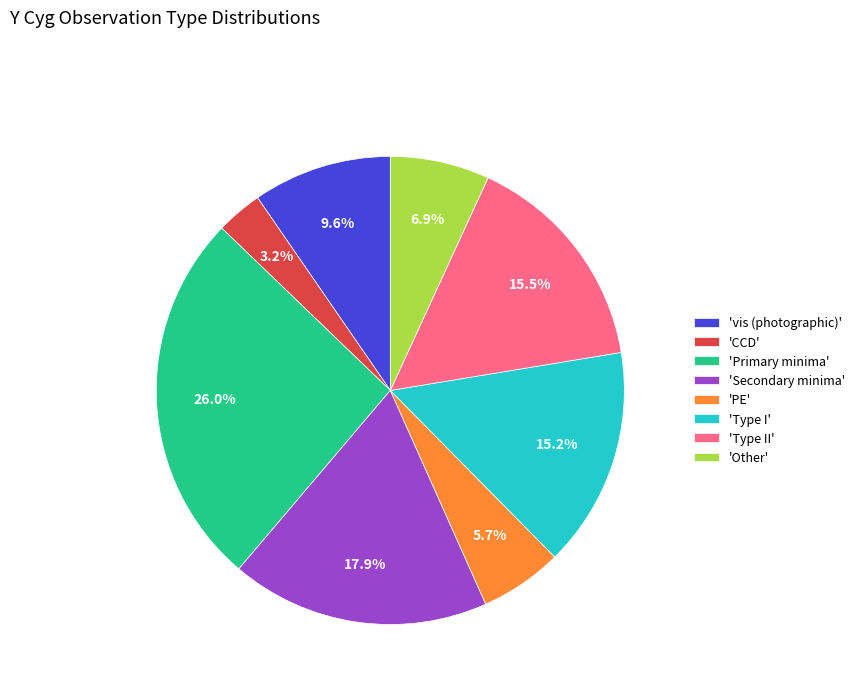

What is the ratio of the value at 'Secondary minima' to the value at 'Type I'?

1.2